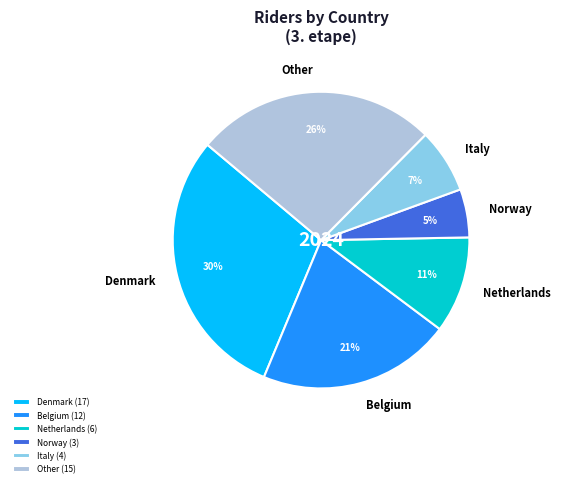

How many segments does this pie chart have?

6